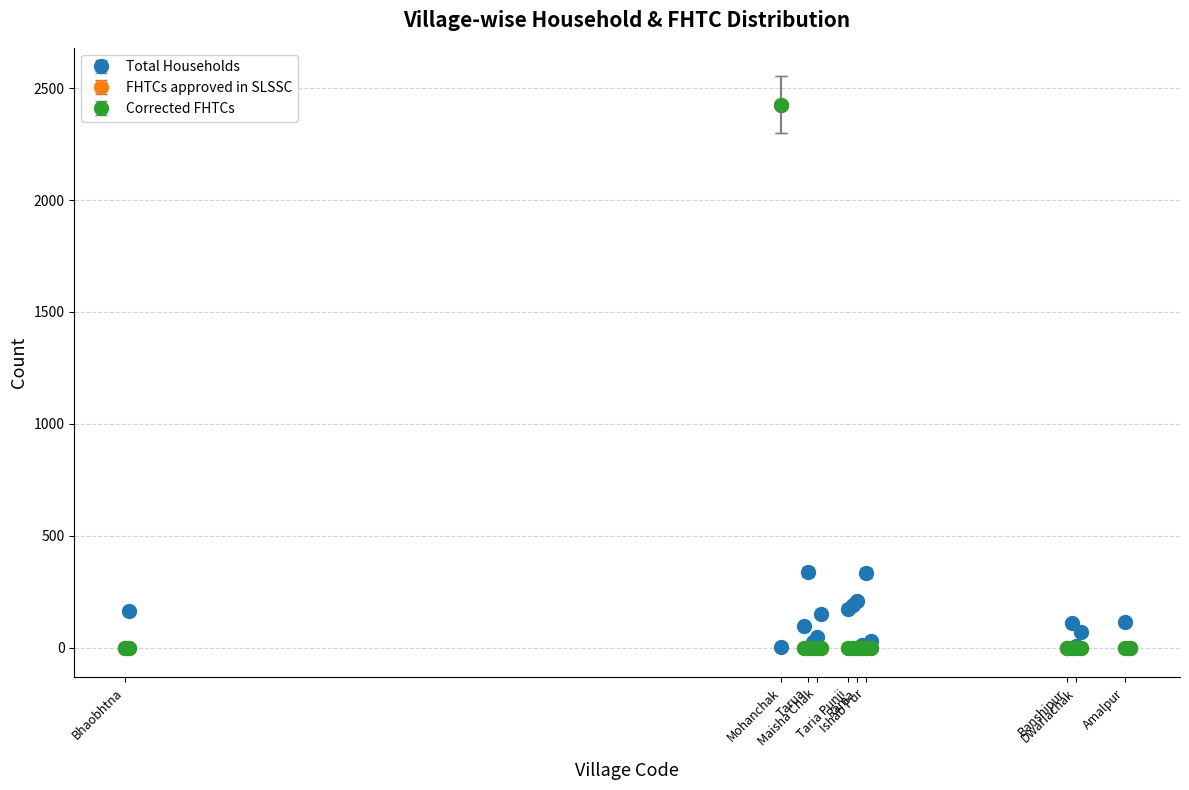

Is this an area chart (filled region under the line)?

No